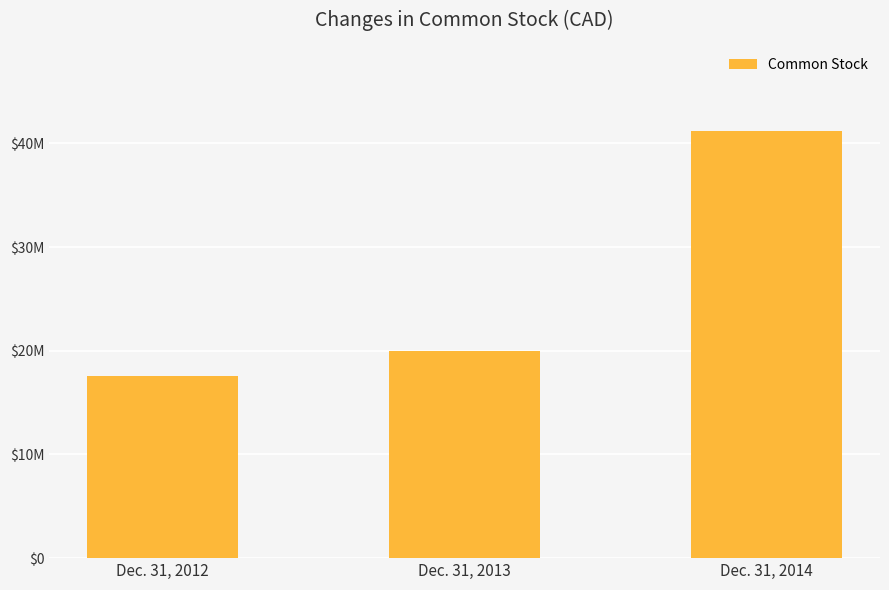

What is the value of the 2nd bar from the left?

19947290